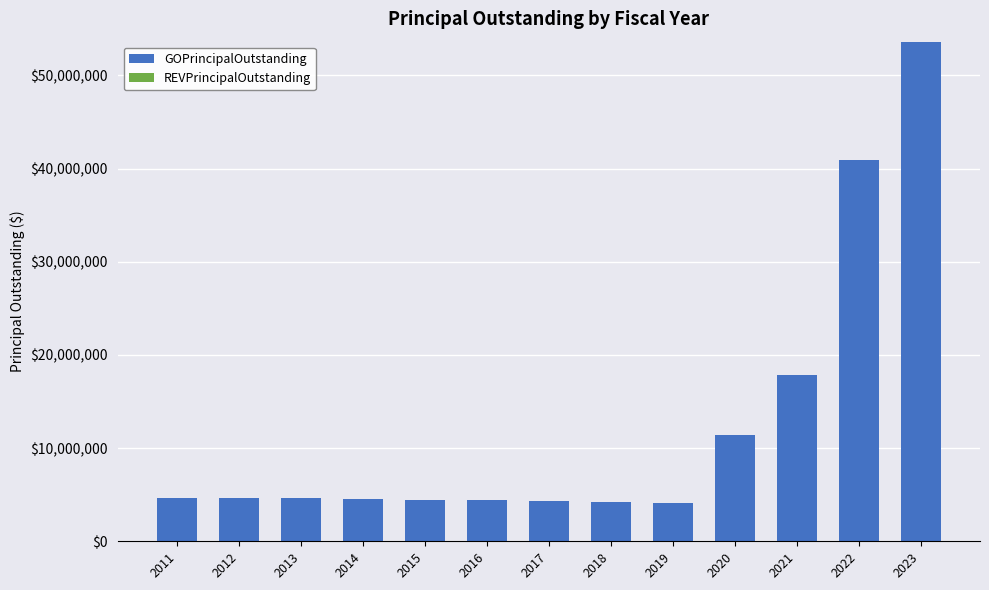

Which has a higher value, 2021 or 2020?

2021